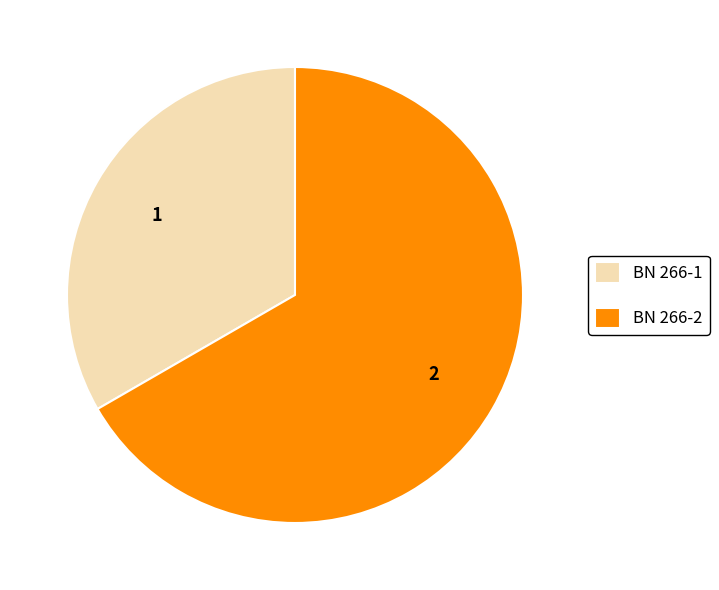

Do BN 266-2 and BN 266-1 together represent more than half of the pie?

Yes